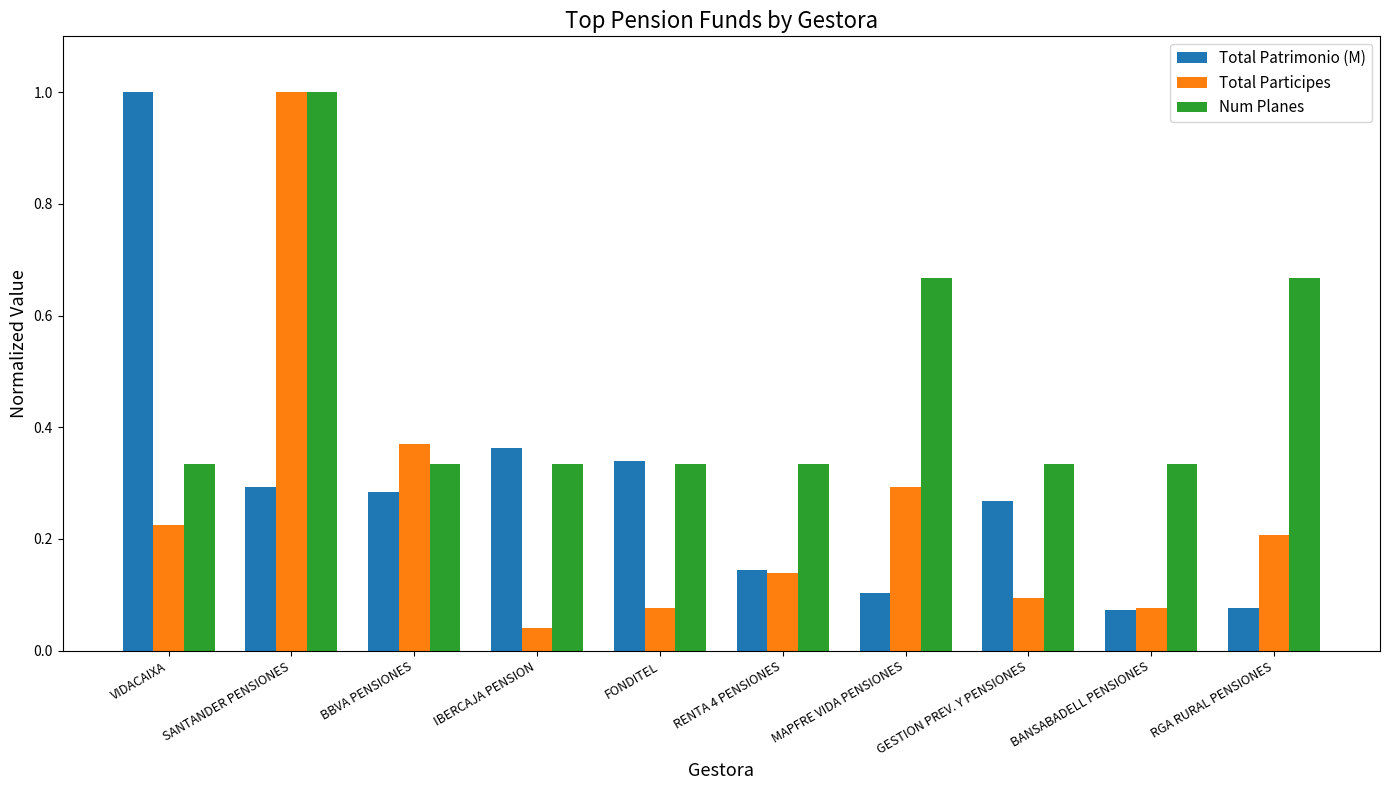

Rank the series at GESTION PREV. Y PENSIONES from lowest to highest value.

Total Participes, Total Patrimonio (M), Num Planes